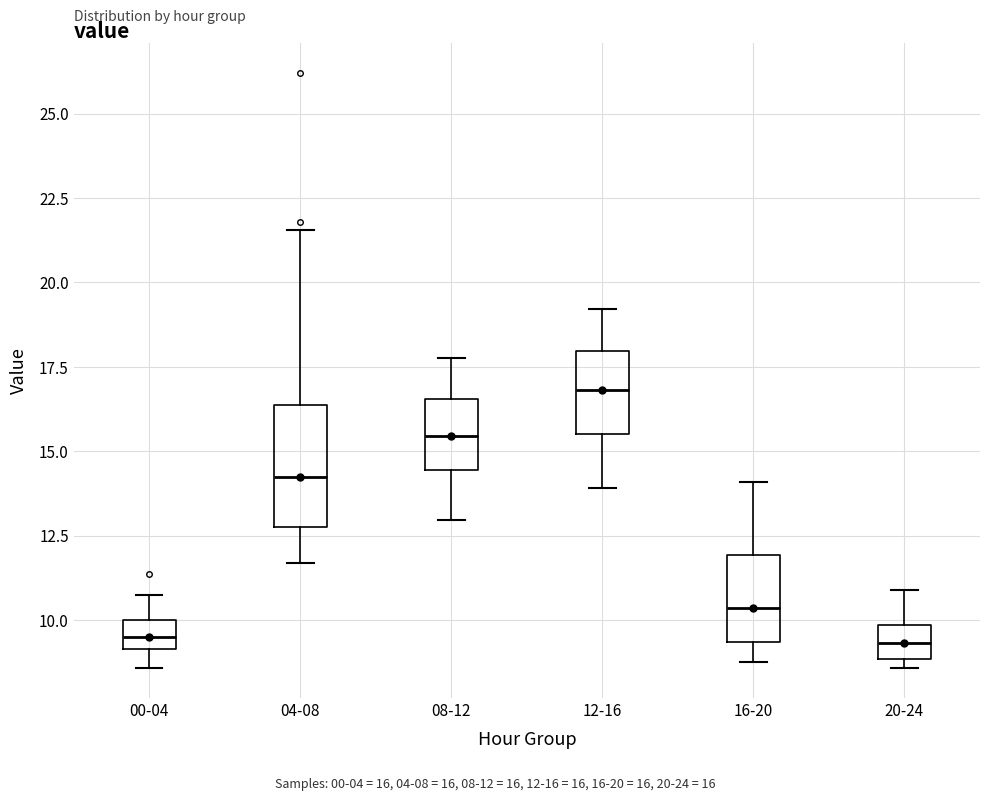

Where does the lower whisker of the box for 12-16 end on the y-axis? The values are not printed on the chart, so give them approximately, as read against the axis.

14.0